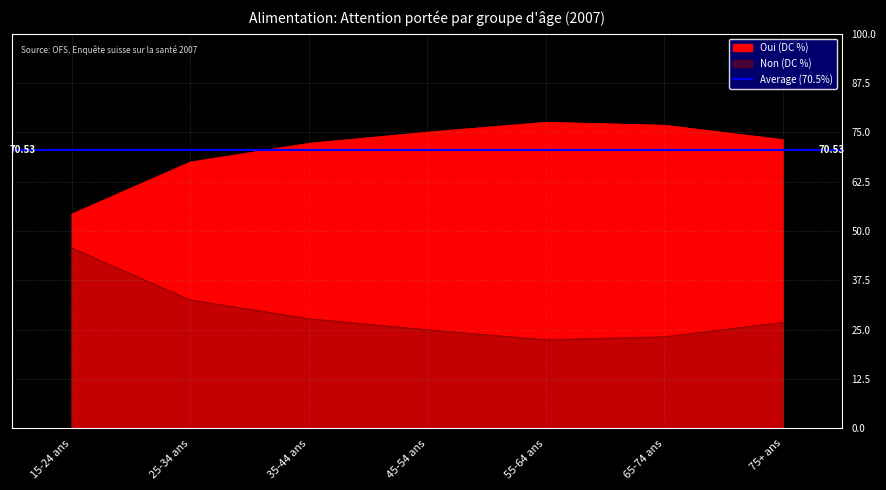

Where does the Oui (%) series first go above 73?

45-54 ans